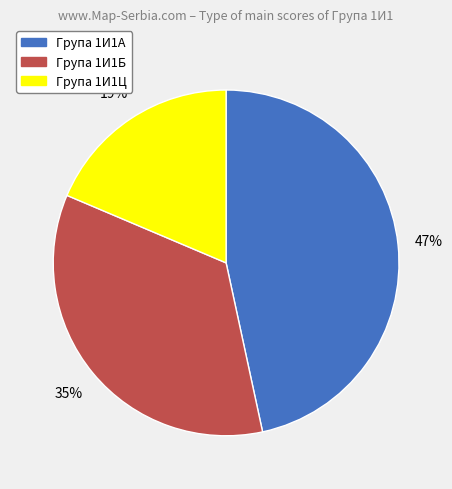

To the nearest percent, what is the difference between the largest and smallest slice percentages?

28%